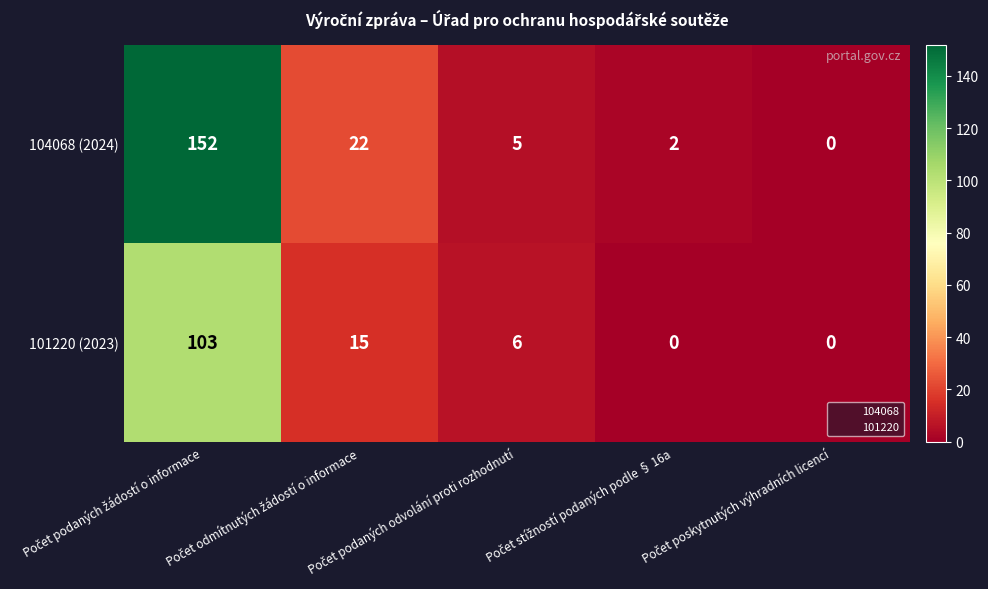

What is the greatest value displayed?

152